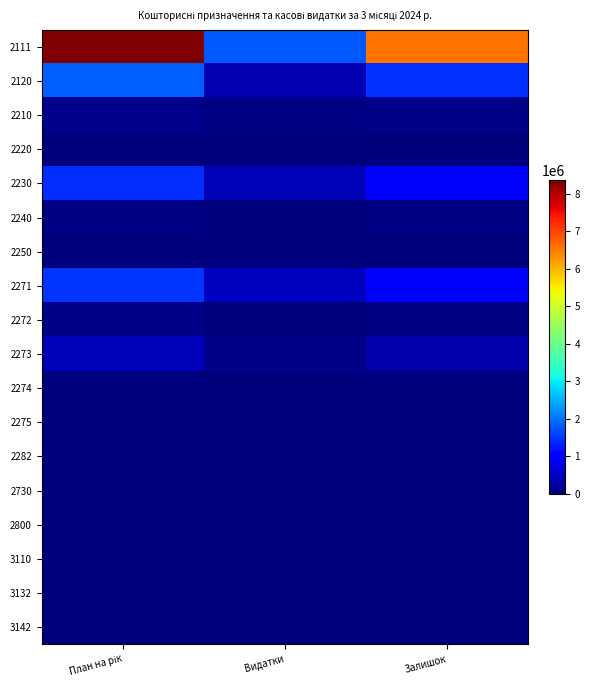

Which series has the widest spread of values?

2111